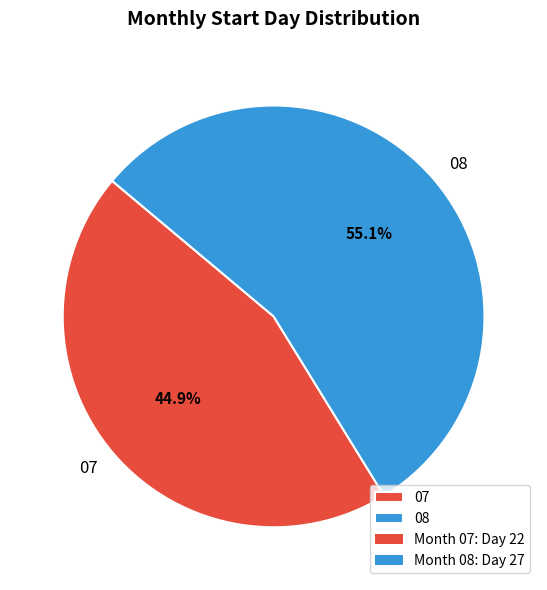

What is the ratio of the value at 07 to the value at 08?

0.8